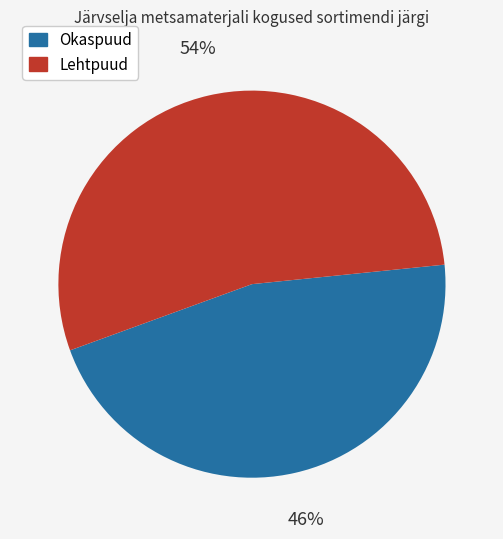

Is there a majority slice in this chart?

Yes